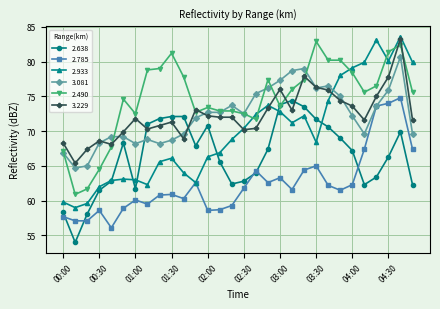

What is the difference between the maximum and minimum values in the 2.785 series?

18.7